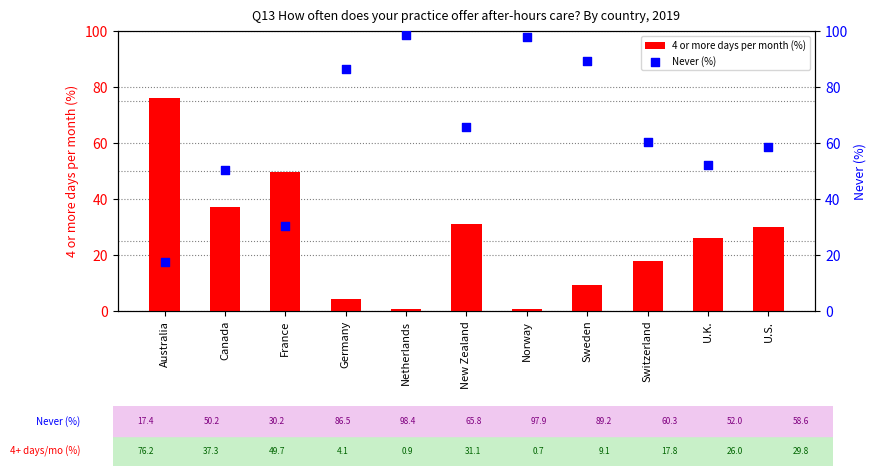

Which series has the widest spread of Y values?

Never (%)